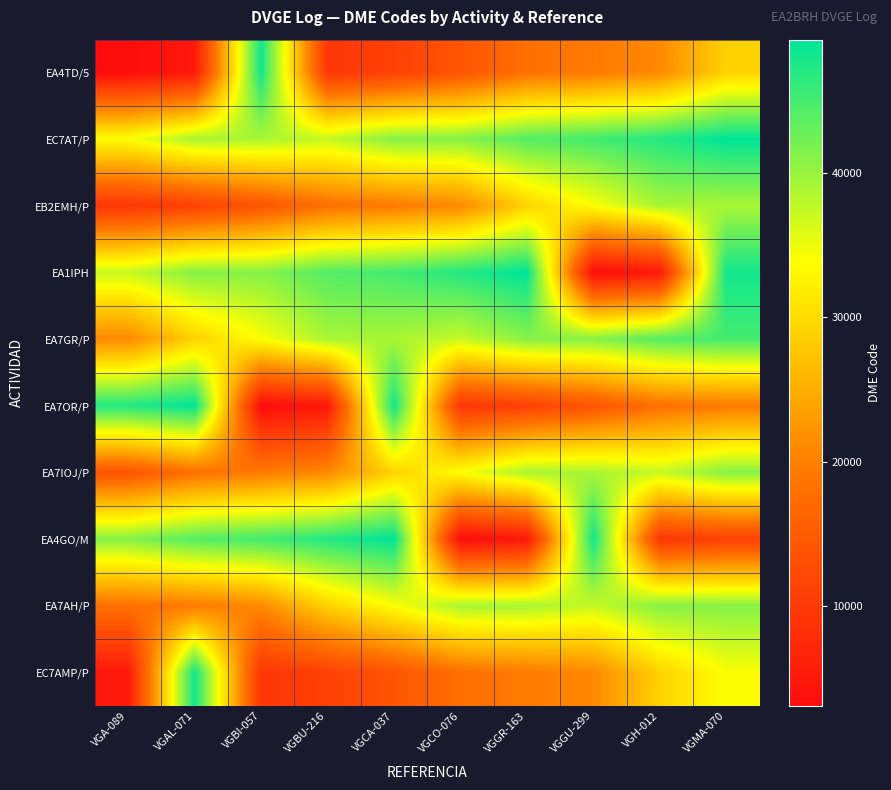

How many categories are shown in the chart?

10